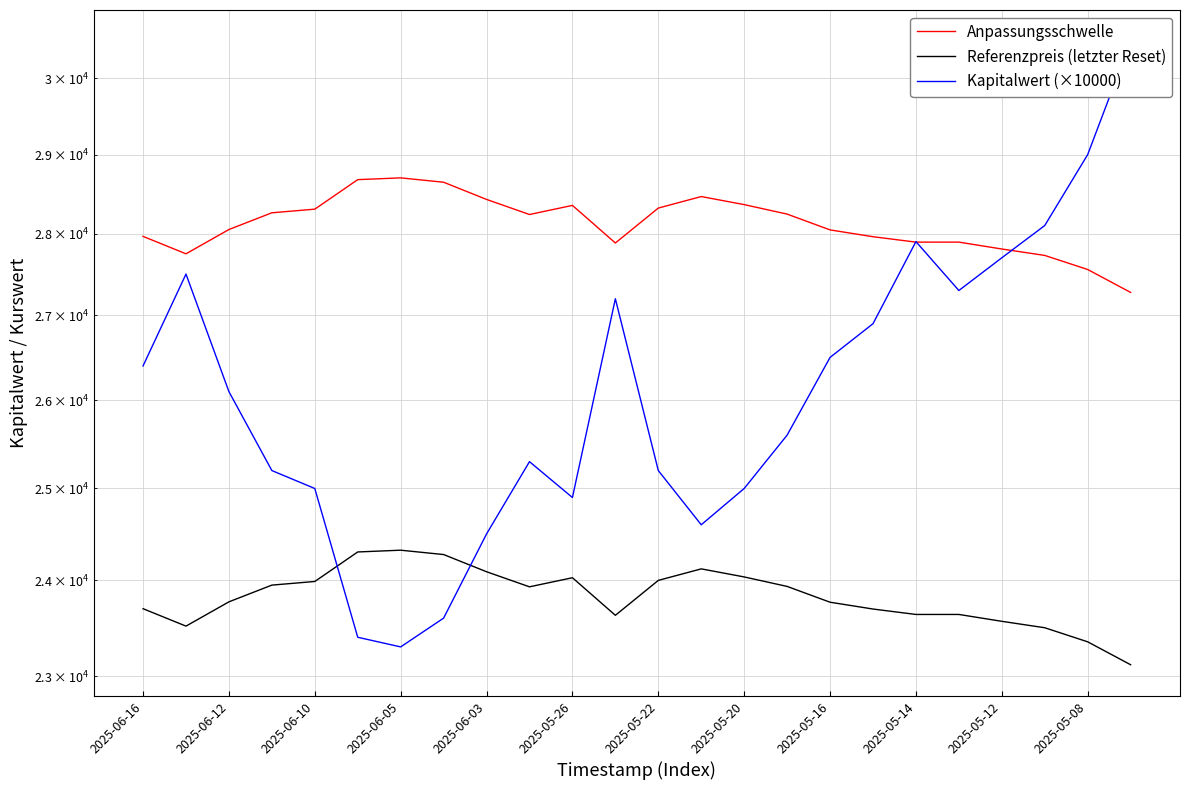

What is the label of the 24th point from the right?

2025-06-16